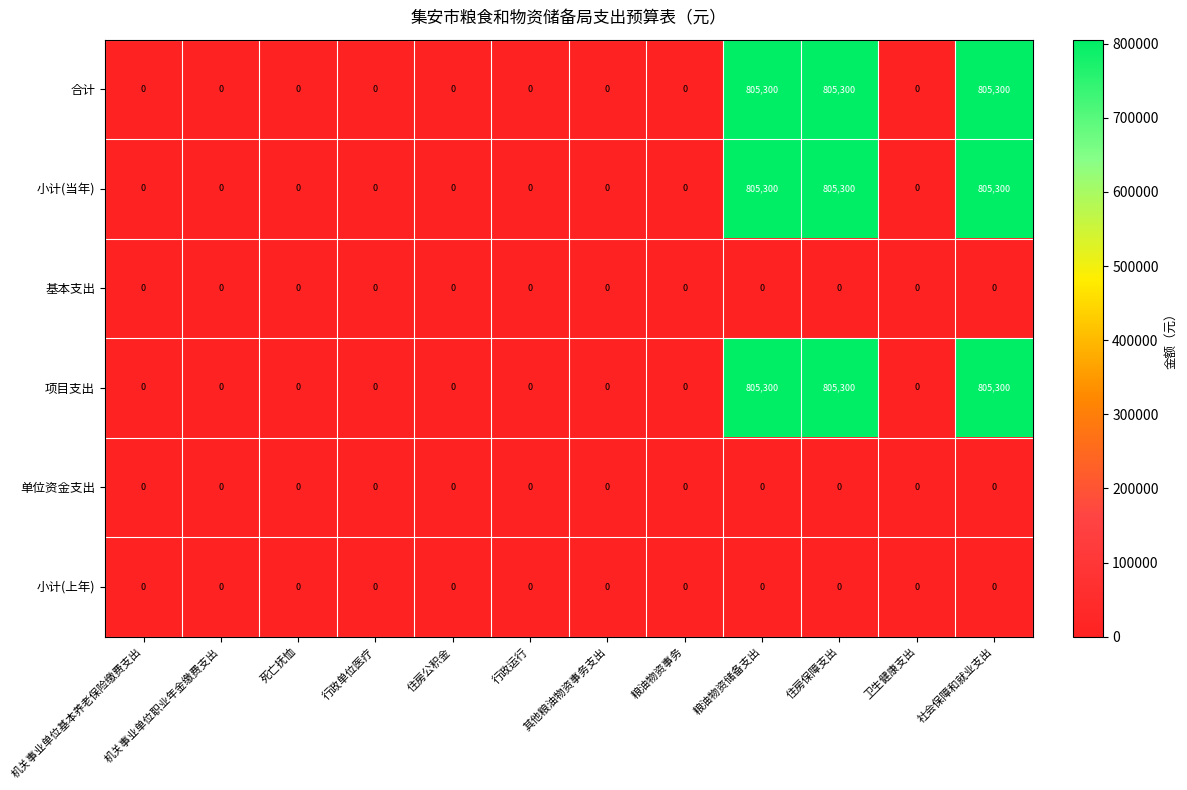

Count the number of data series in this chart.

6